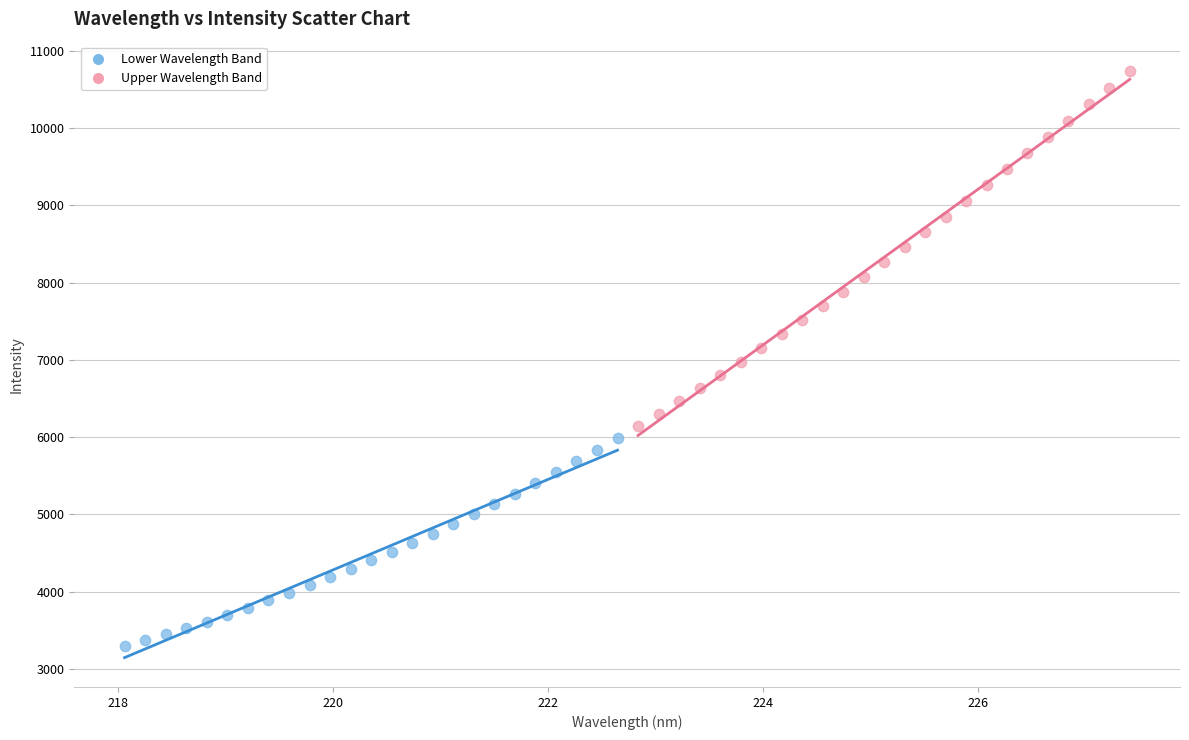

What are all the series names shown in the legend?

Lower Wavelength Band, Upper Wavelength Band